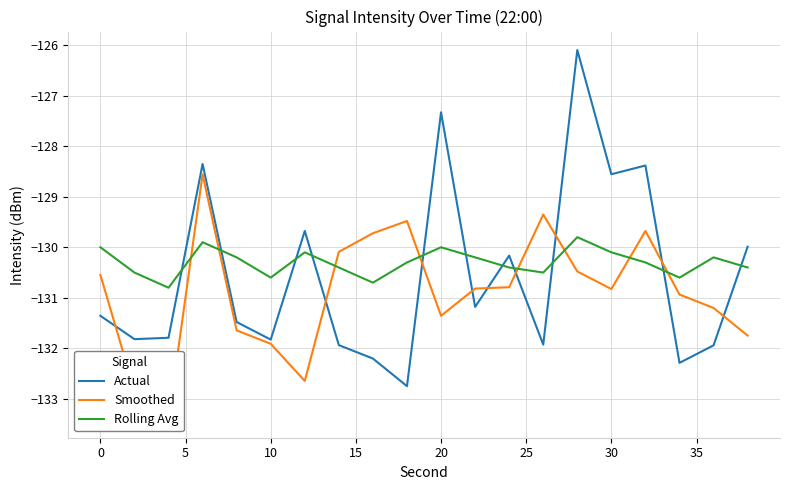

Is it true that Rolling Avg equals -130.0 at 20?

True